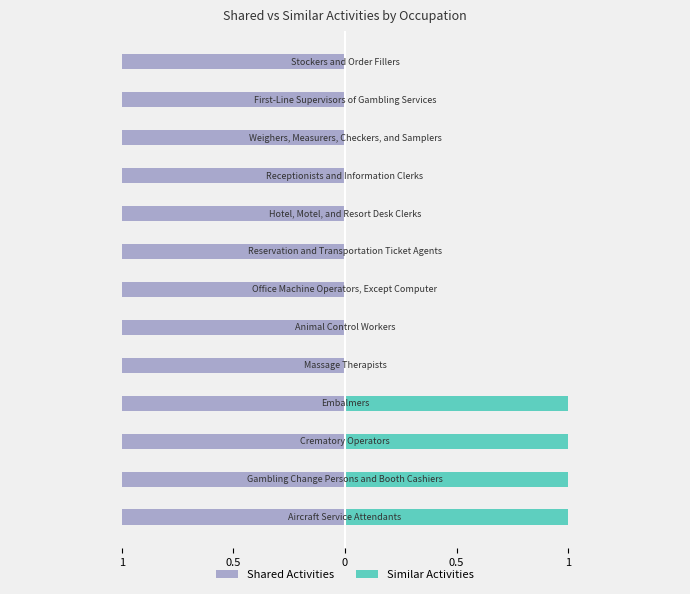

What is the sum of the Similar Activities values at 1 and 0.5?

2.0